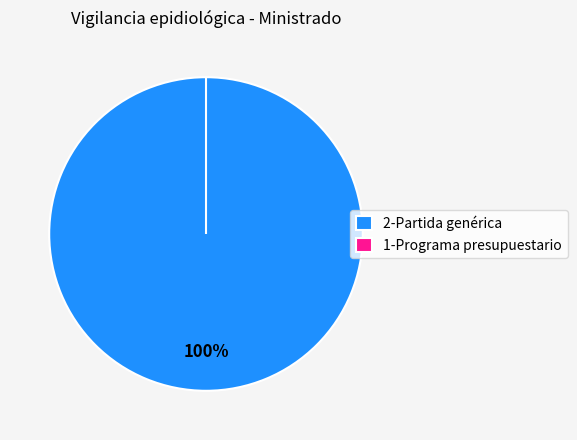

To the nearest percent, what portion does 2-Partida genérica represent?

100%